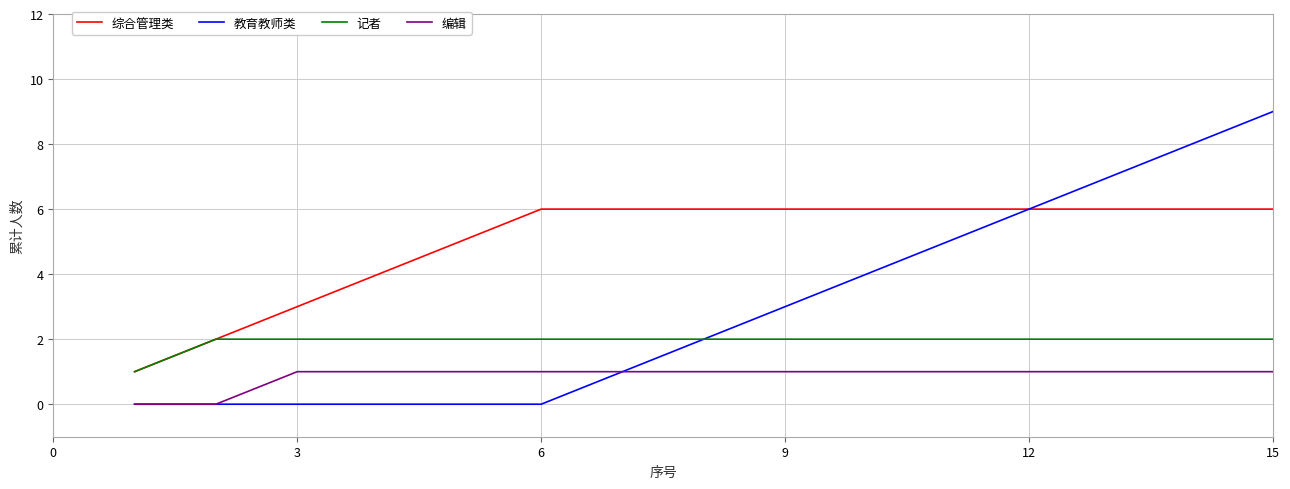

What is the greatest value displayed?

9